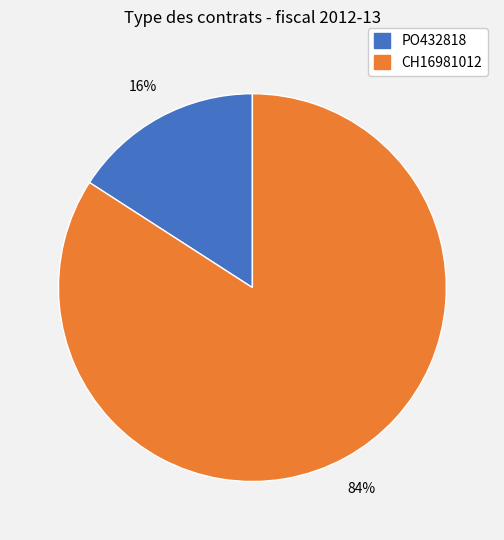

Combined, do CH16981012 and PO432818 account for over 50%?

Yes